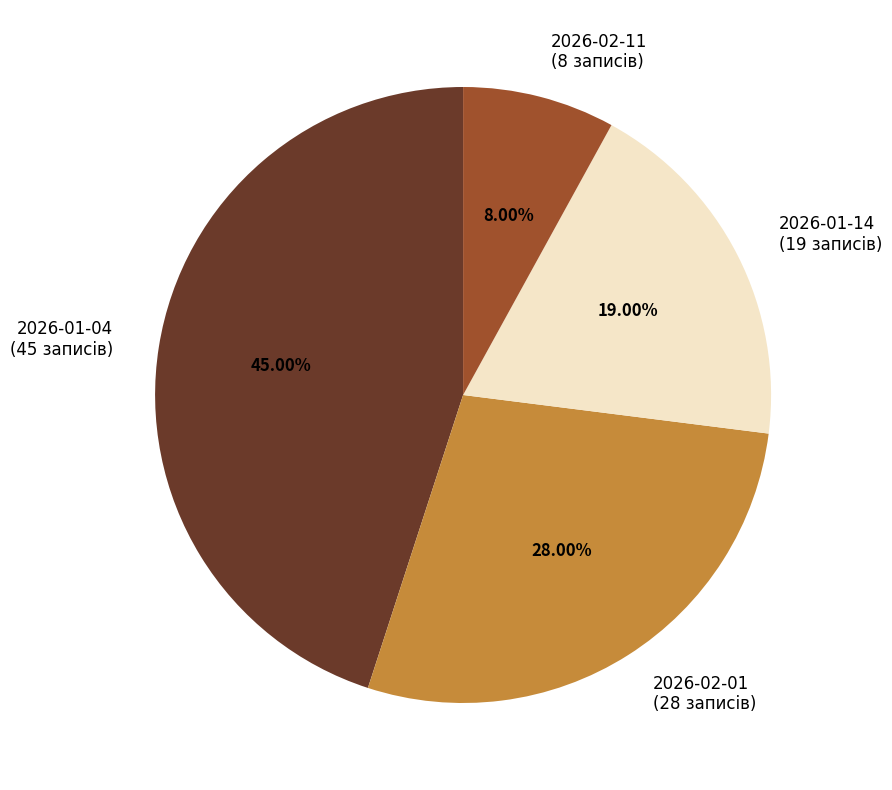

Does any single category account for the majority?

No